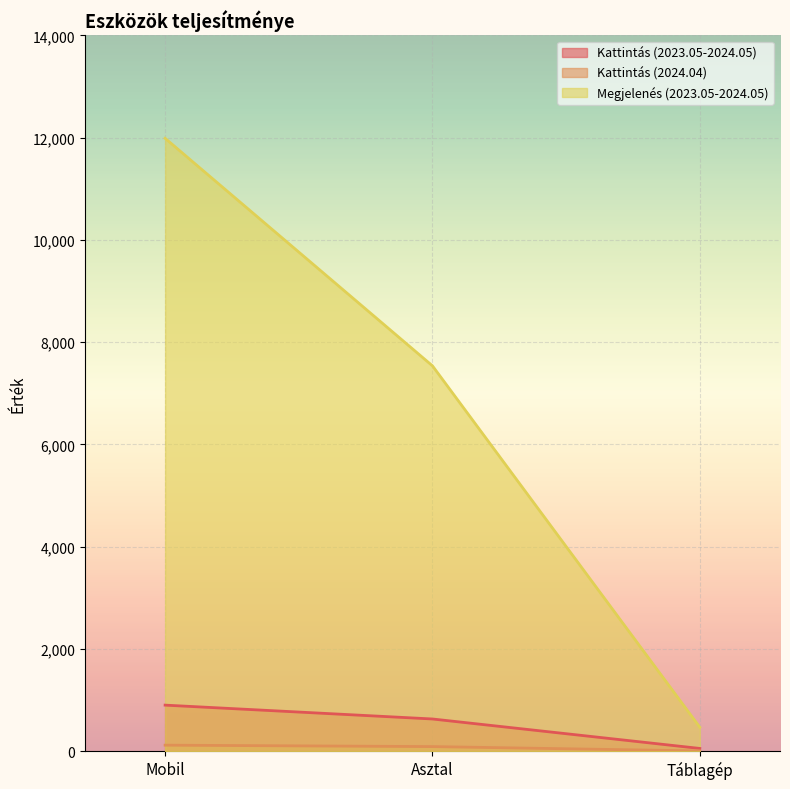

Rank the series at Táblagép from lowest to highest value.

Kattintás (2024.04), Kattintás (2023.05-2024.05), Megjelenés (2023.05-2024.05)